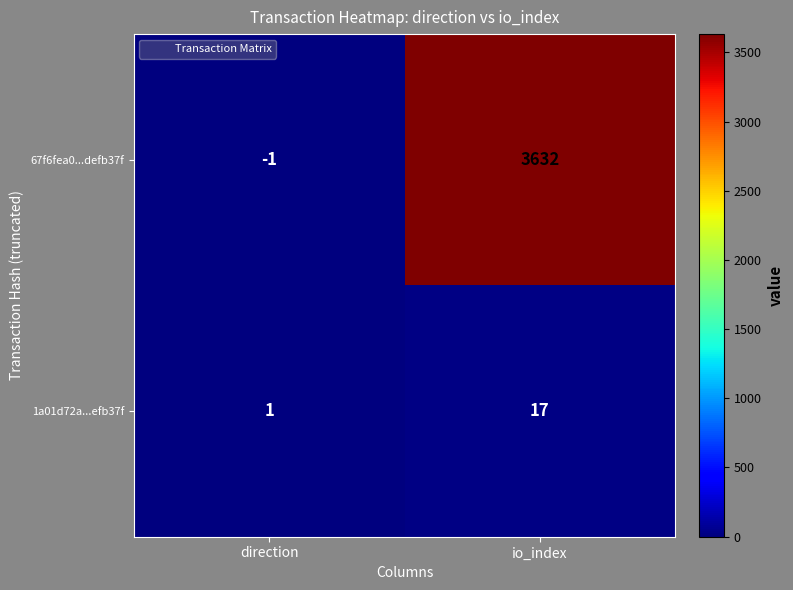

Read the 1a01d72a...efb37f value at io_index, to the nearest 5.

15